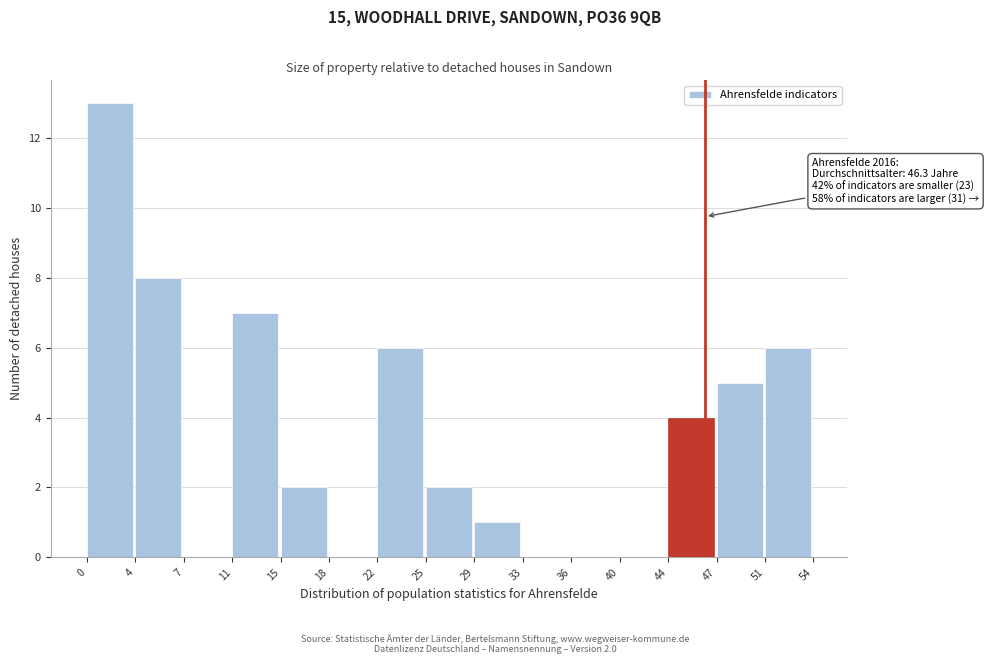

Which range on the x-axis has the tallest bar?

0 to 4